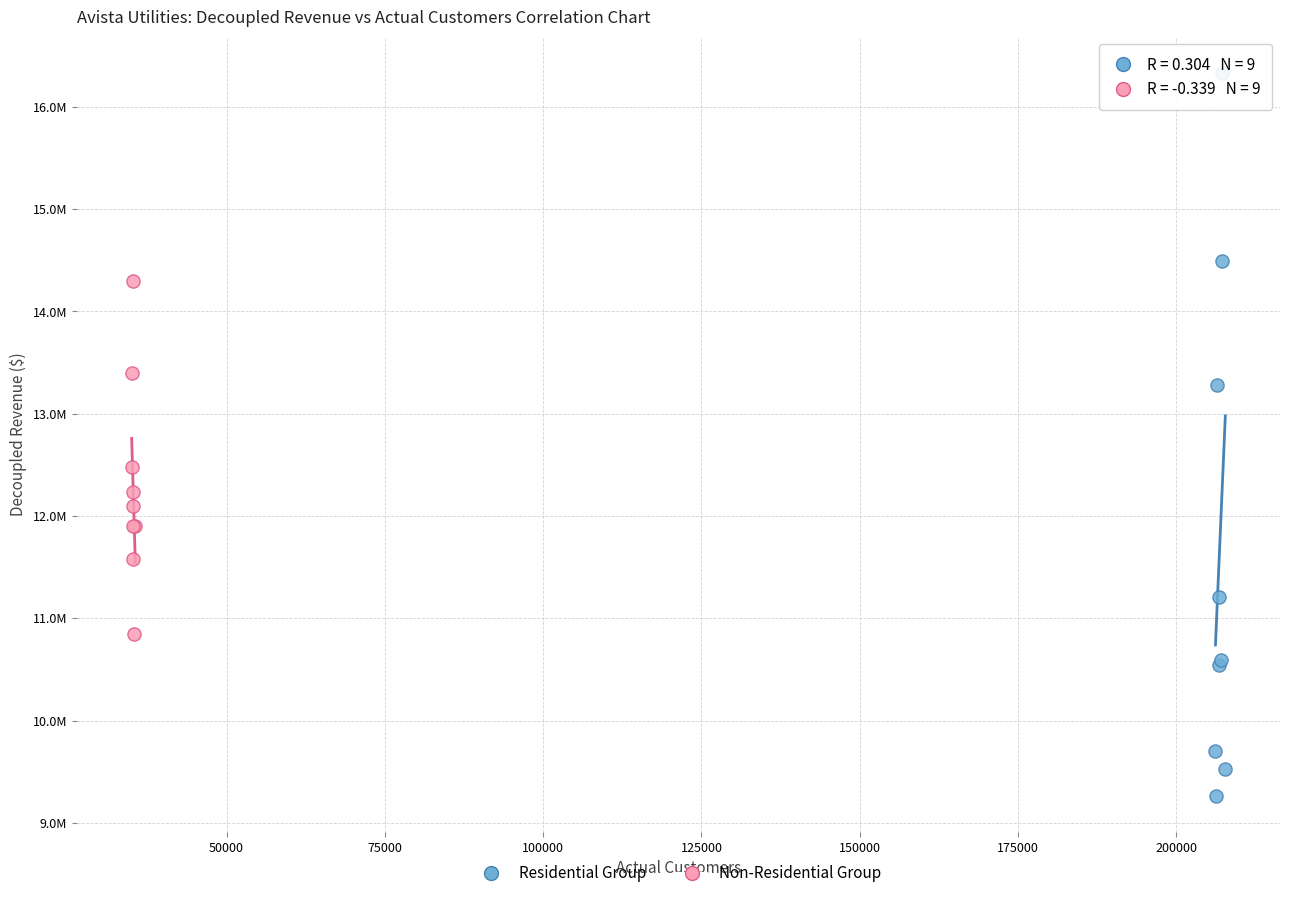

What are all the series names shown in the legend?

Residential Group, Non-Residential Group